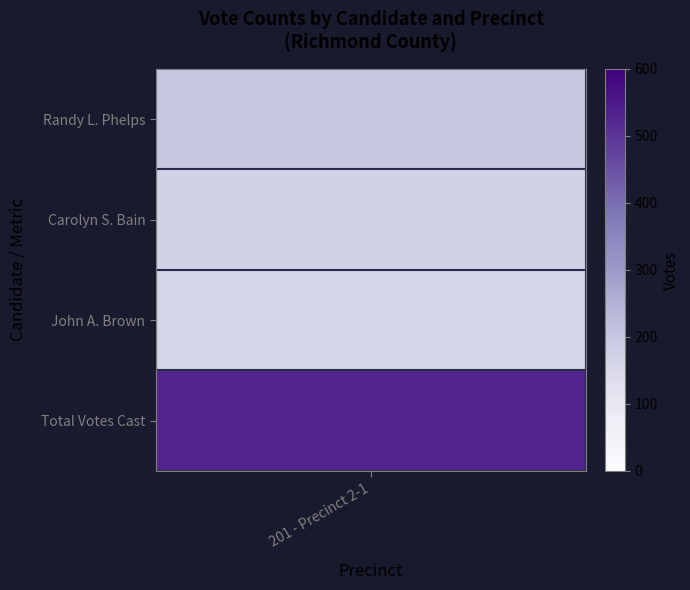

What is the sum of the values at 1 and 2?

334